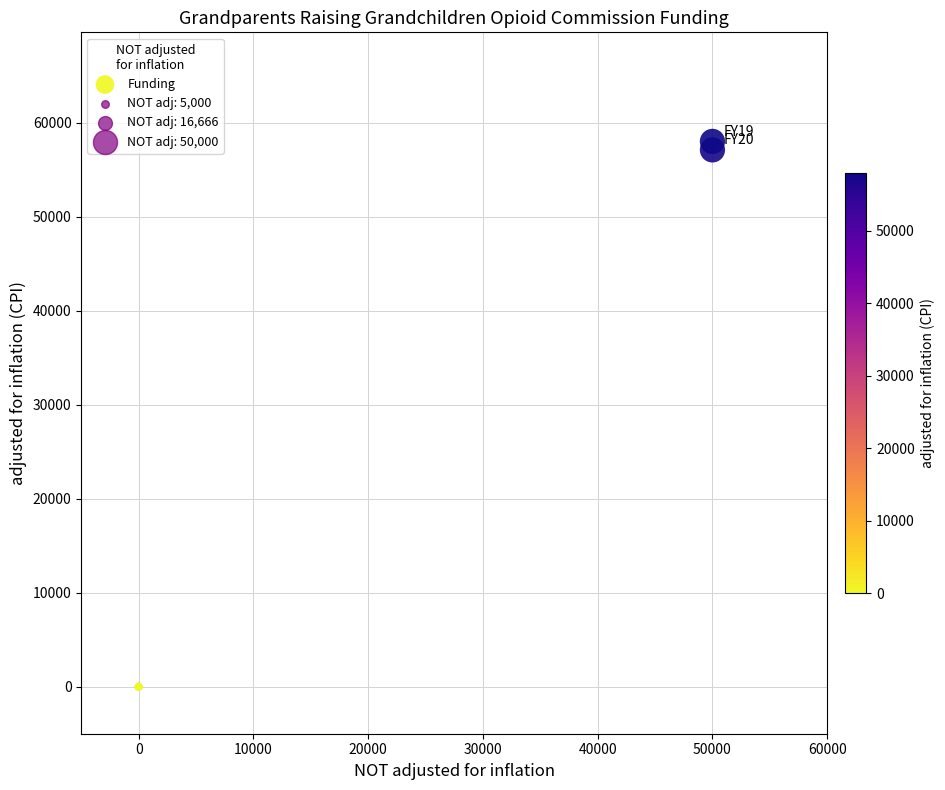

What Y value in the scatter plot is closest to 28999?

57096